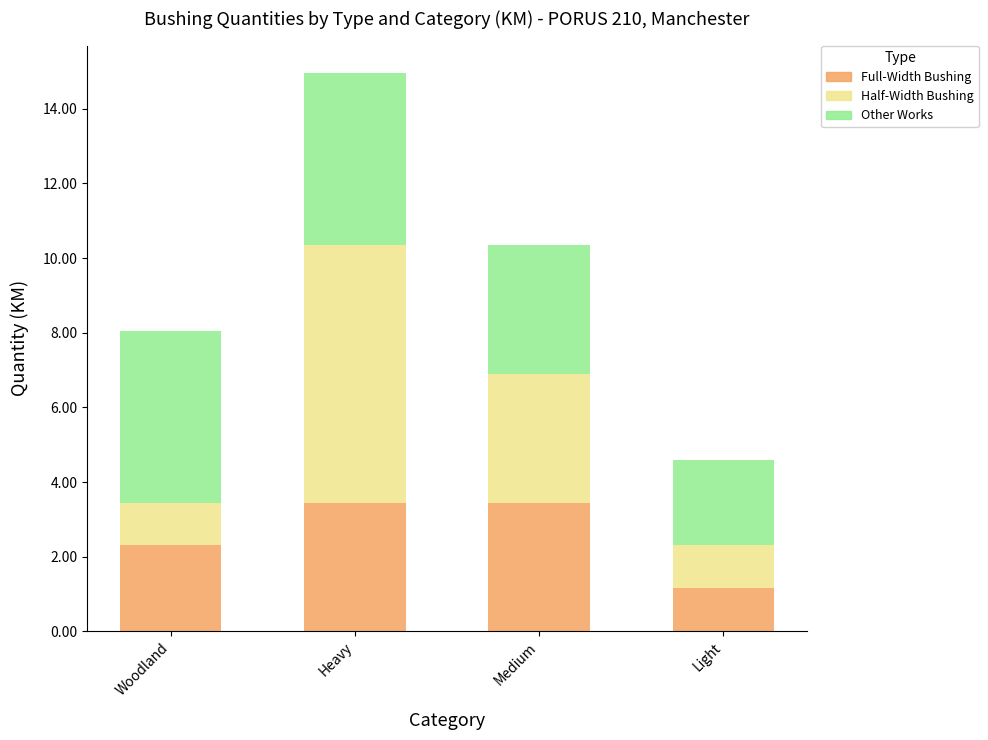

True or false: Full-Width Bushing has a value of 0.8 at Medium.

False